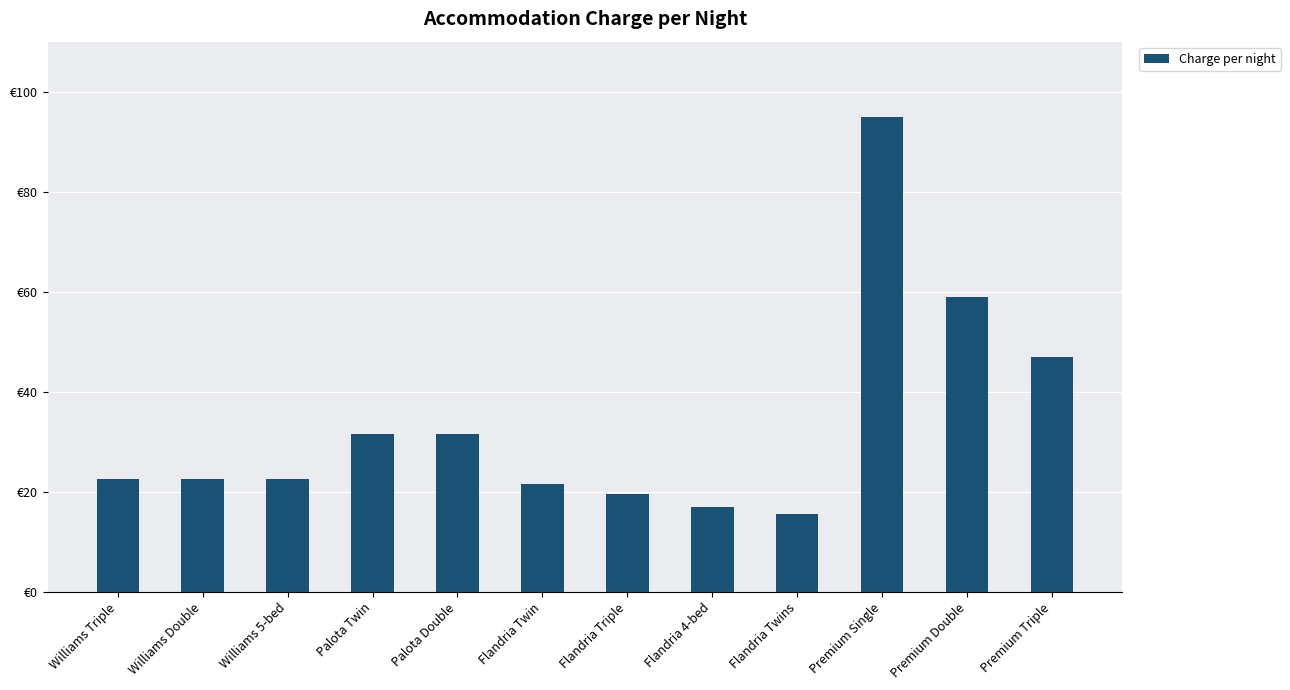

Reading left to right, list all the values displayed in this chart.

Williams Triple=22.5	Williams Double=22.5	Williams 5-bed=22.5	Palota Twin=31.5	Palota Double=31.5	Flandria Twin=21.5	Flandria Triple=19.5	Flandria 4-bed=17.0	Flandria Twins=15.5	Premium Single=95.0	Premium Double=59.0	Premium Triple=47.0